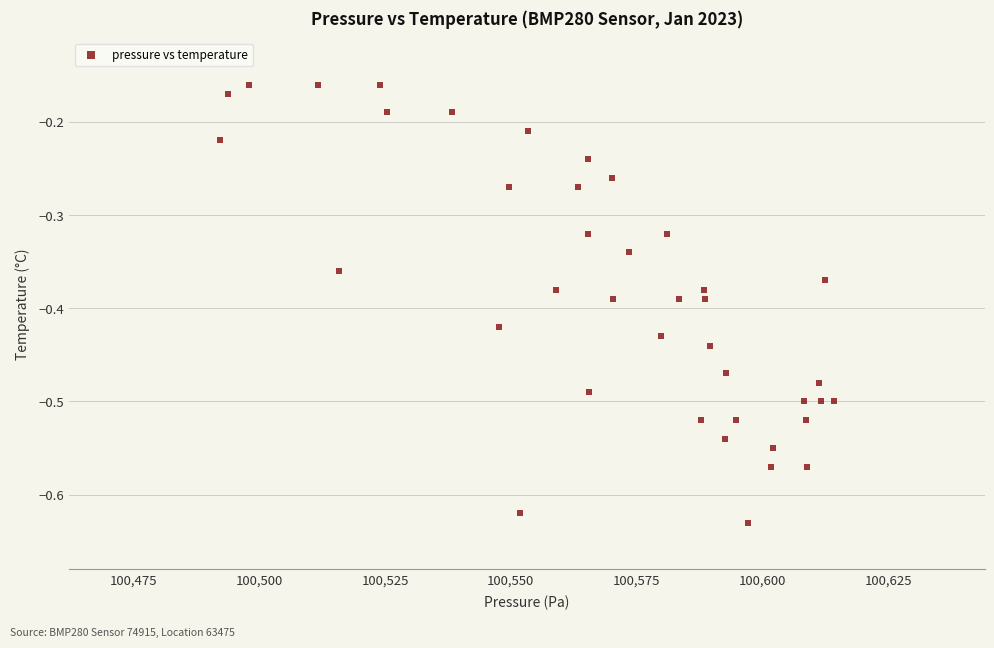

What is the range of Y values (max minus min)?

0.5